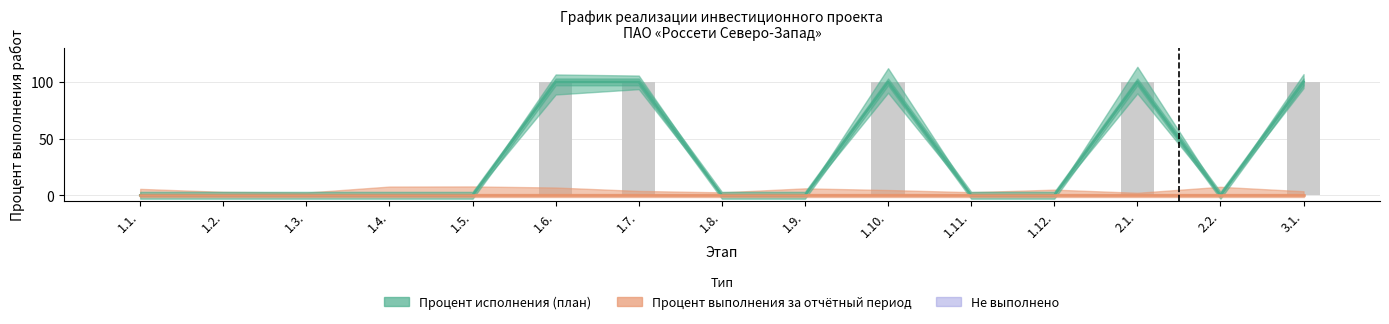

List the series in order of their overall mean, highest first.

Процент исполнения (план), Процент выполнения за отчётный период